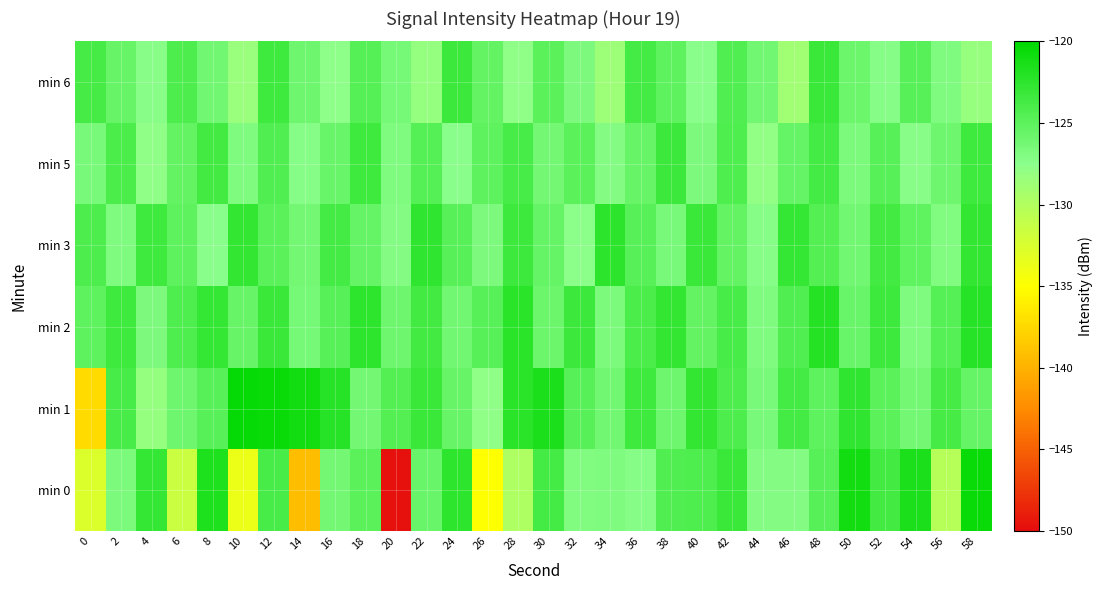

Which series has the widest spread of values?

min 0